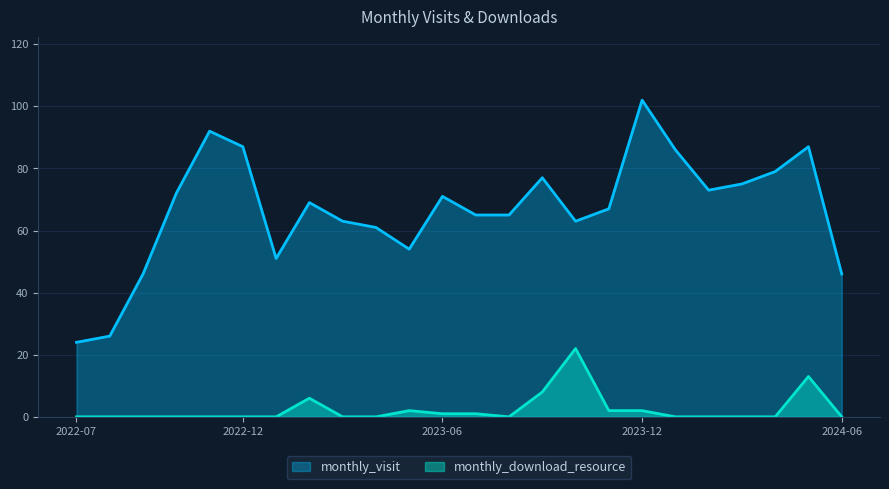

What is the approximate value of monthly_visit at 2022-10?

72